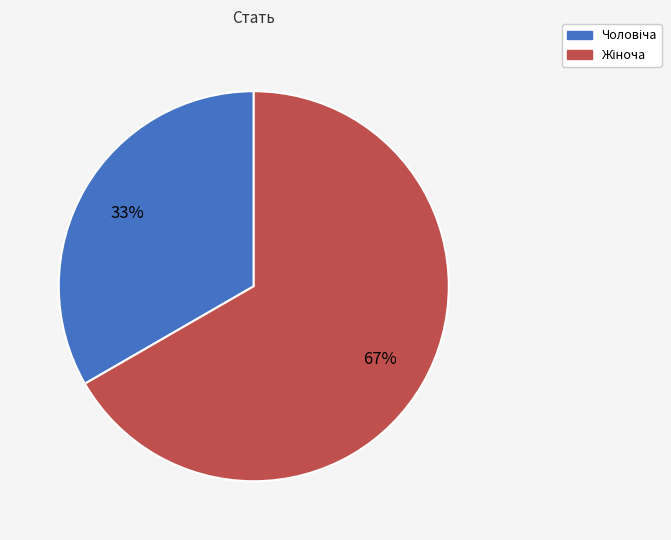

Is there a majority slice in this chart?

Yes